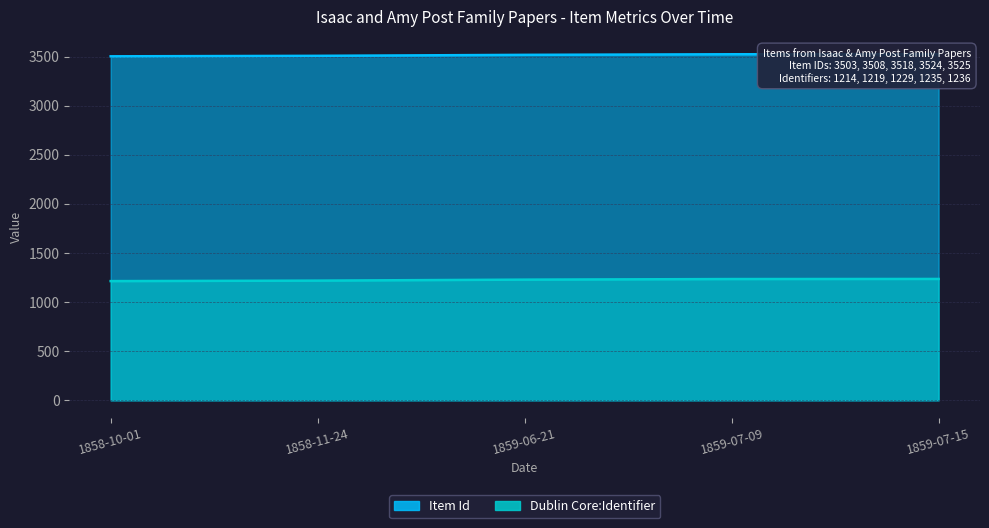

What position from the left is 1858-11-24?

2